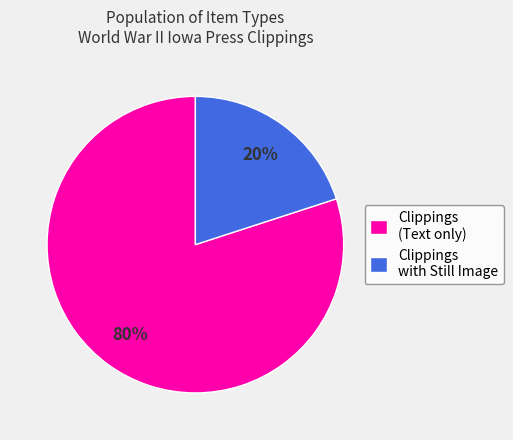

Is it true that Clippings with Still Image is 20% of the pie?

True